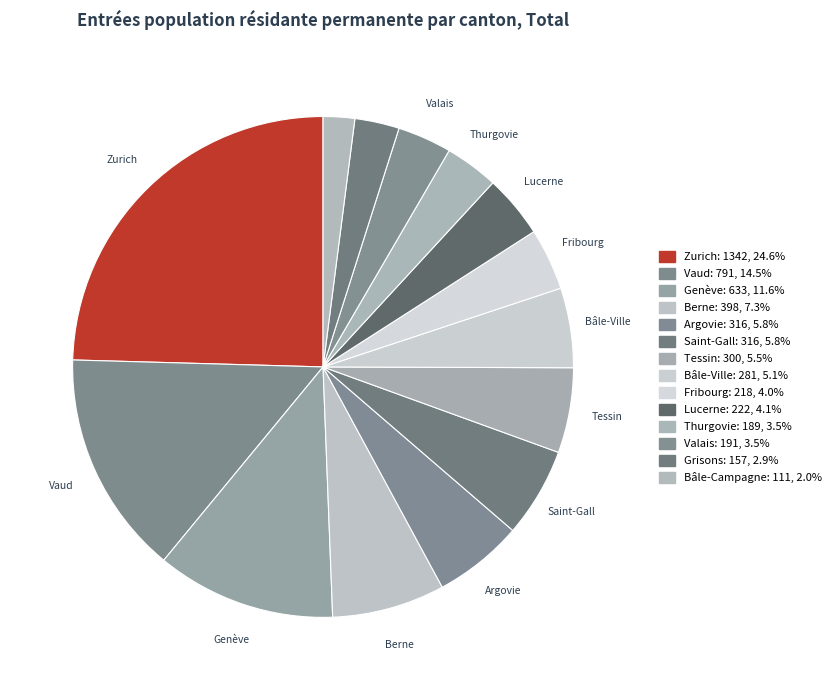

To the nearest percent, what is the average slice percentage?

7%